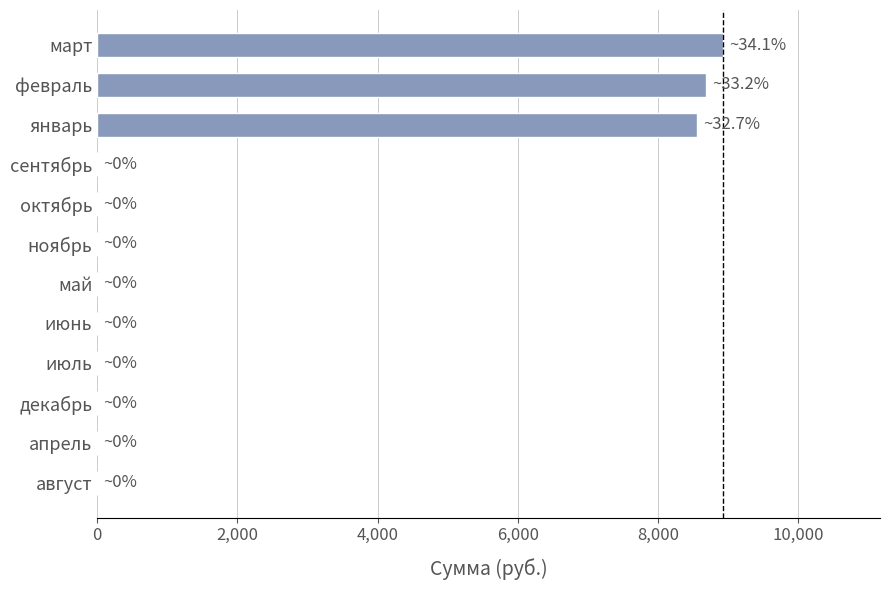

Between январь and март, which is larger?

март